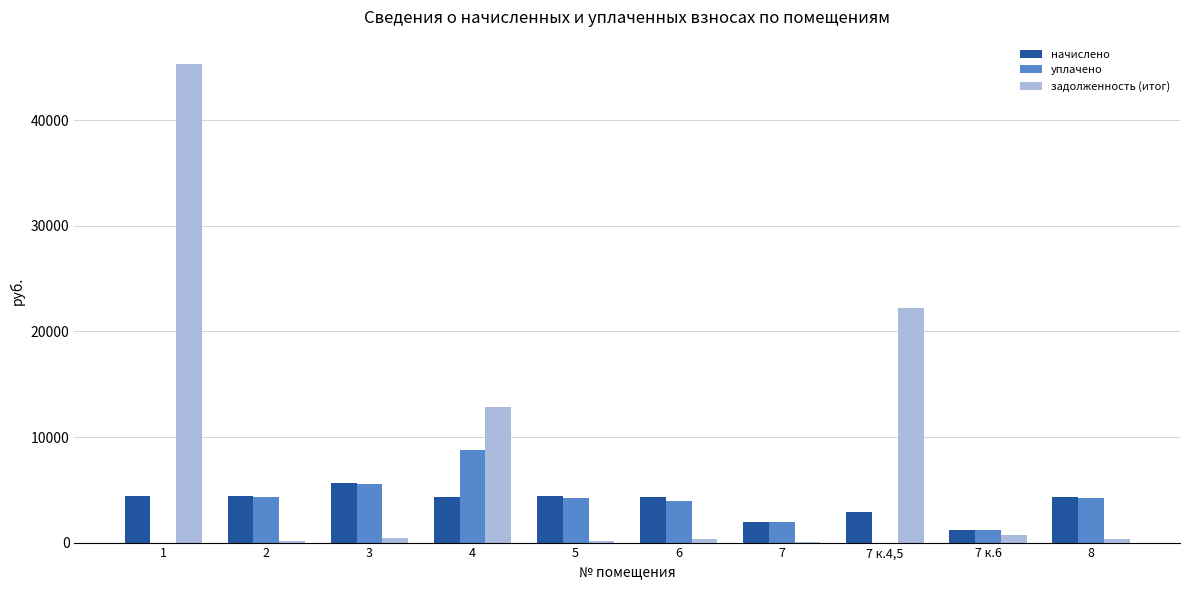

What is the spread (max minus min) of values at 7 к.4,5?

22191.9